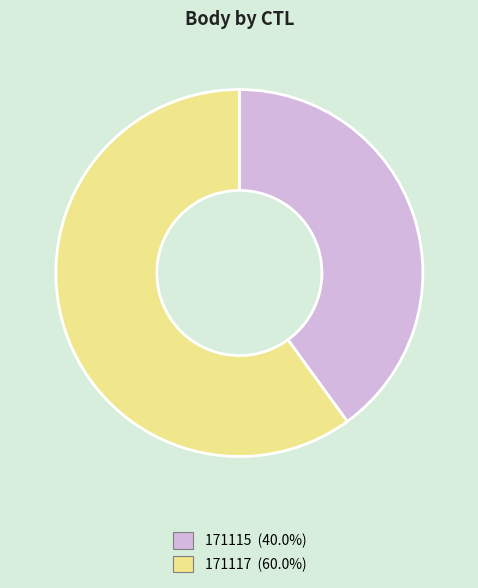

Does 171115 account for over 50% of the chart?

No